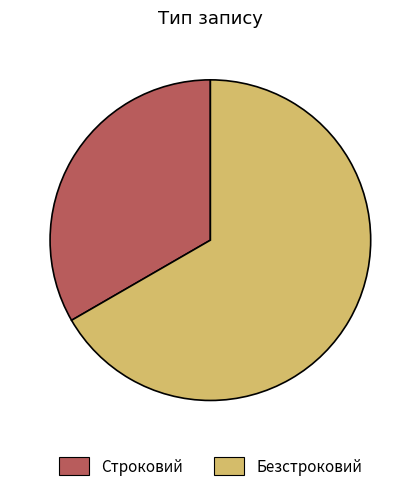

Combined, do Строковий and Безстроковий account for over 50%?

Yes